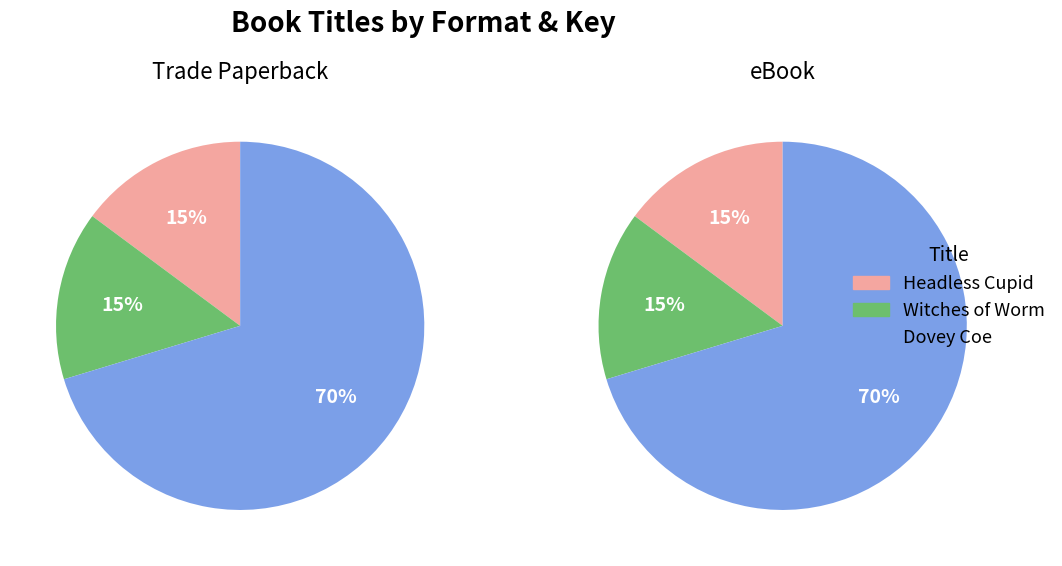

How many segments does this pie chart have?

3